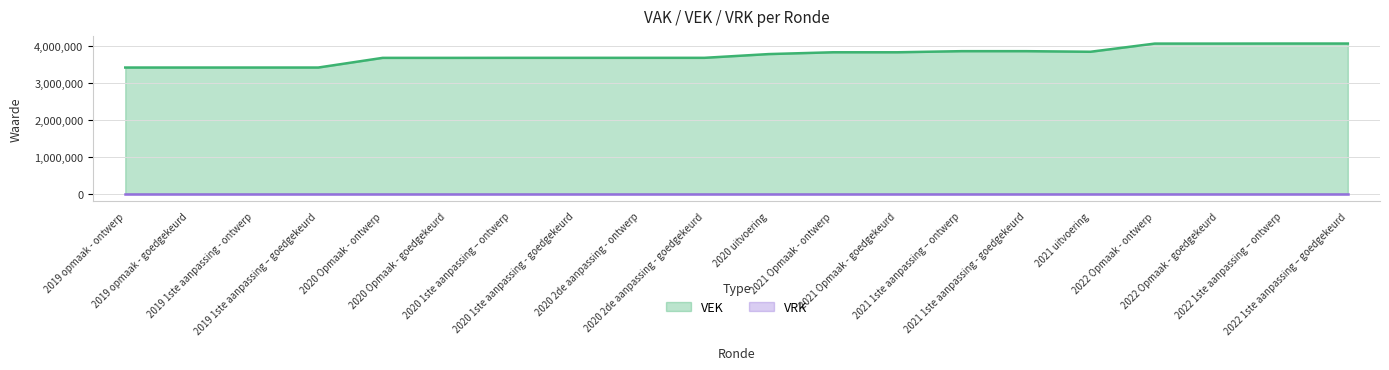

Reading right to left, transcribe all the data shown in this chart.

2022 1ste aanpassing – goedgekeurd=4059548	2022 1ste aanpassing – ontwerp=4059548	2022 Opmaak - goedgekeurd=4058048	2022 Opmaak - ontwerp=4058048	2021 uitvoering=3837056	2021 1ste aanpassing - goedgekeurd=3853369	2021 1ste aanpassing – ontwerp=3853369	2021 Opmaak - goedgekeurd=3823369	2021 Opmaak - ontwerp=3823369	2020 uitvoering=3774516	2020 2de aanpassing - goedgekeurd=3673299	2020 2de aanpassing - ontwerp=3673299	2020 1ste aanpassing - goedgekeurd=3673299	2020 1ste aanpassing – ontwerp=3673299	2020 Opmaak - goedgekeurd=3672138	2020 Opmaak - ontwerp=3672345	2019 1ste aanpassing – goedgekeurd=3411059	2019 1ste aanpassing - ontwerp=3411059	2019 opmaak - goedgekeurd=3411059	2019 opmaak - ontwerp=3411059